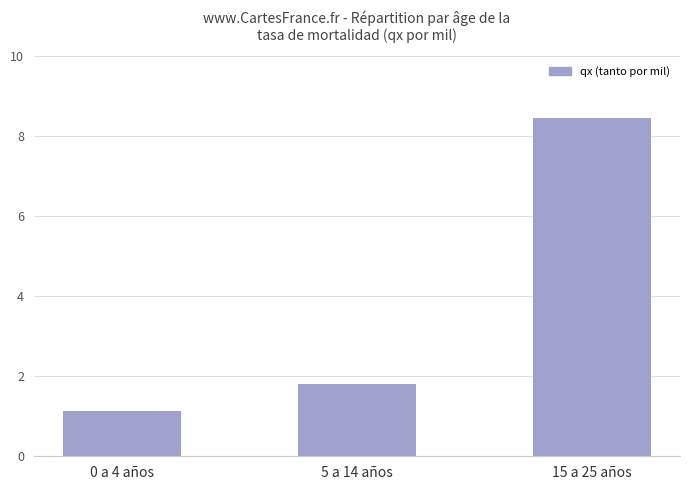

List the labels in order of value, largest first.

15 a 25 años, 5 a 14 años, 0 a 4 años